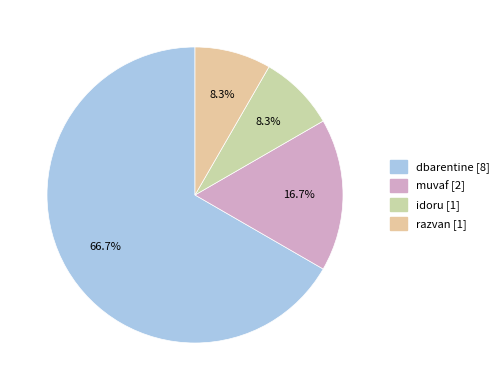

To the nearest percent, what is the combined percentage of muvaf and dbarentine?

83%